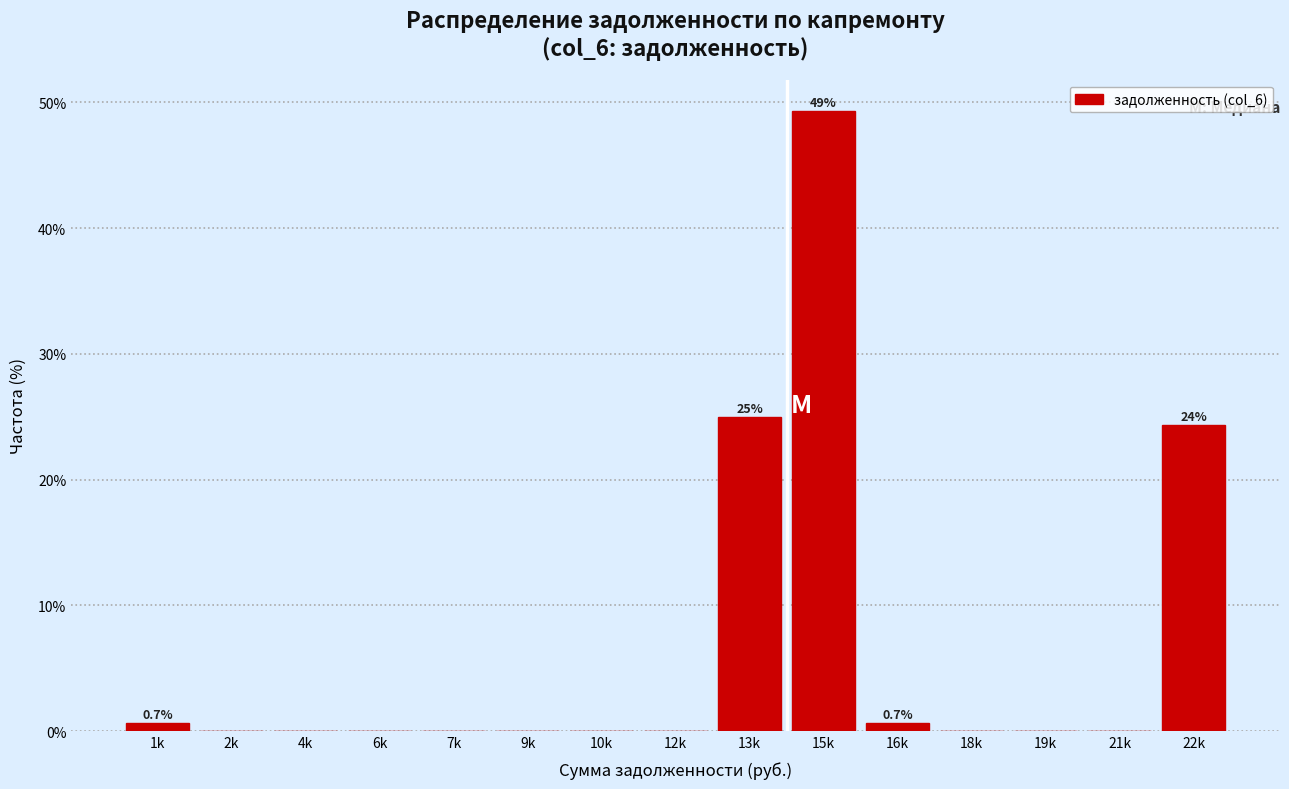

Reading left to right, transcribe all the data shown in this chart.

1k=0.7	2k=0.0	4k=0.0	6k=0.0	7k=0.0	9k=0.0	10k=0.0	12k=0.0	13k=25.0	15k=49.3	16k=0.7	18k=0.0	19k=0.0	21k=0.0	22k=24.3